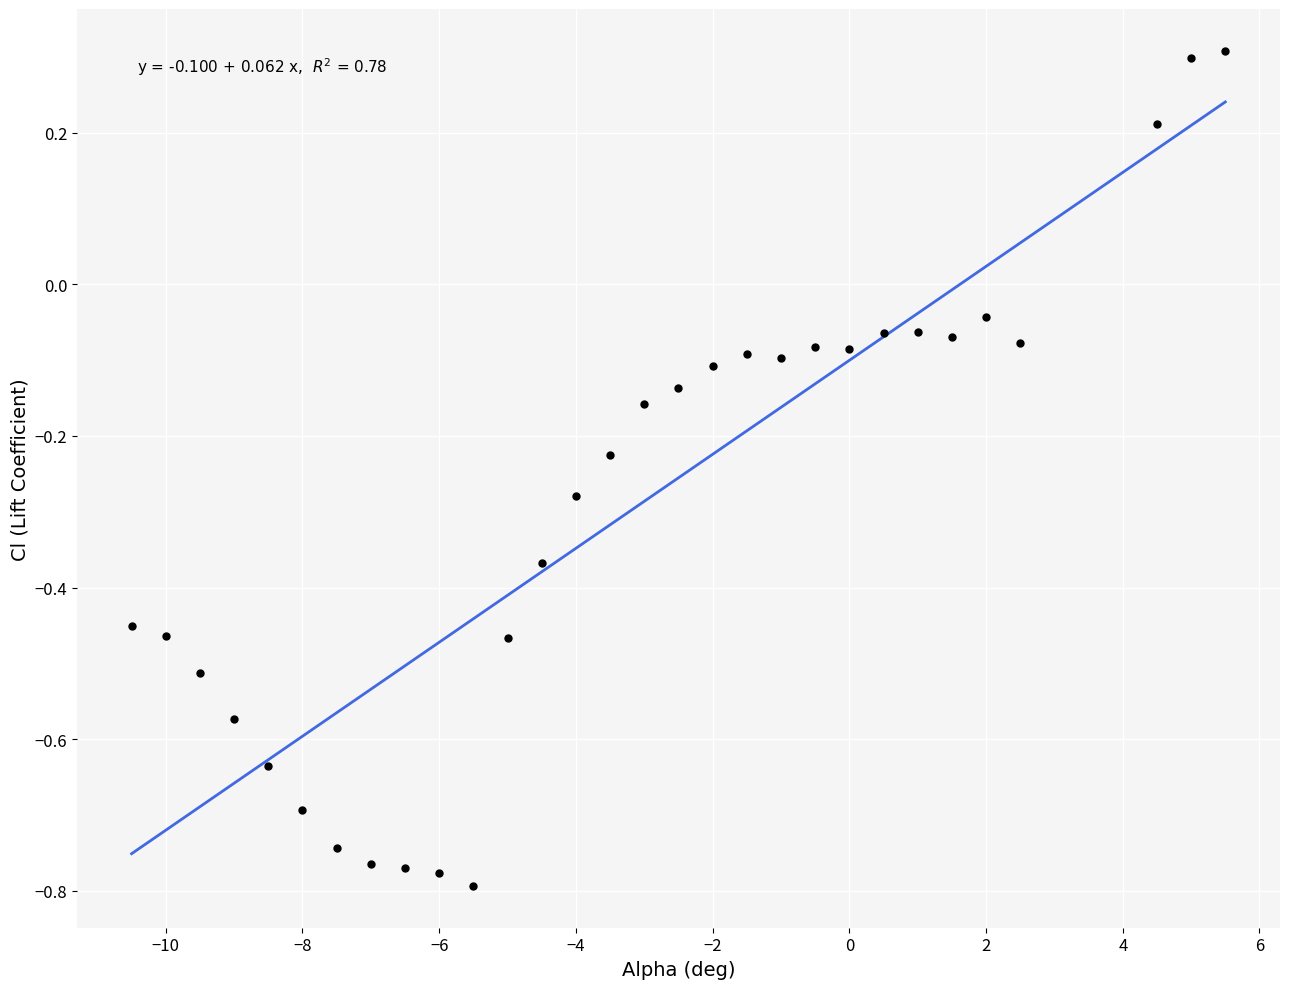

What is the range of Y values (max minus min)?

1.1